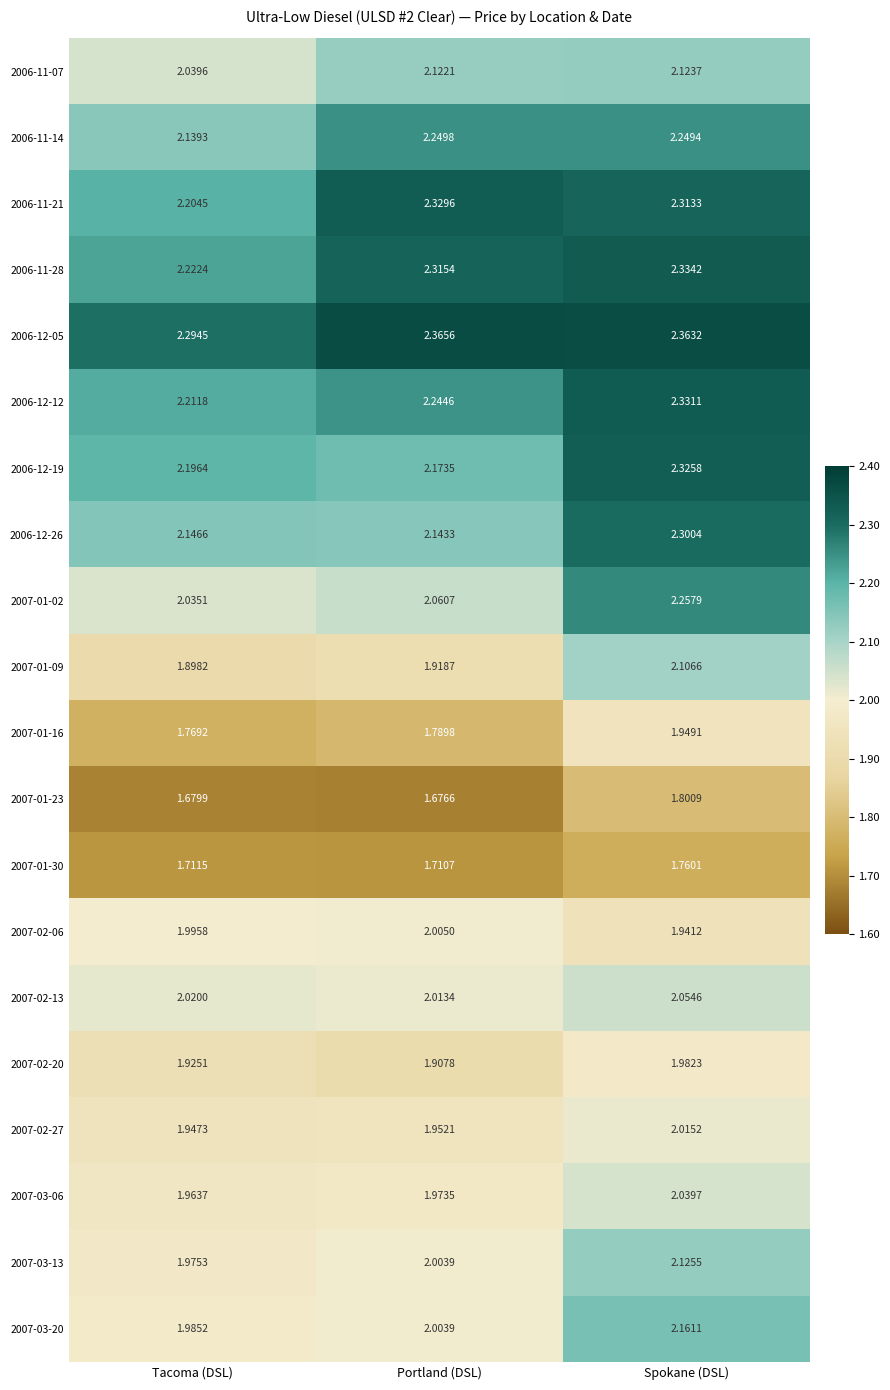

At which label is 2007-01-30 closest to 1?

Portland (DSL)